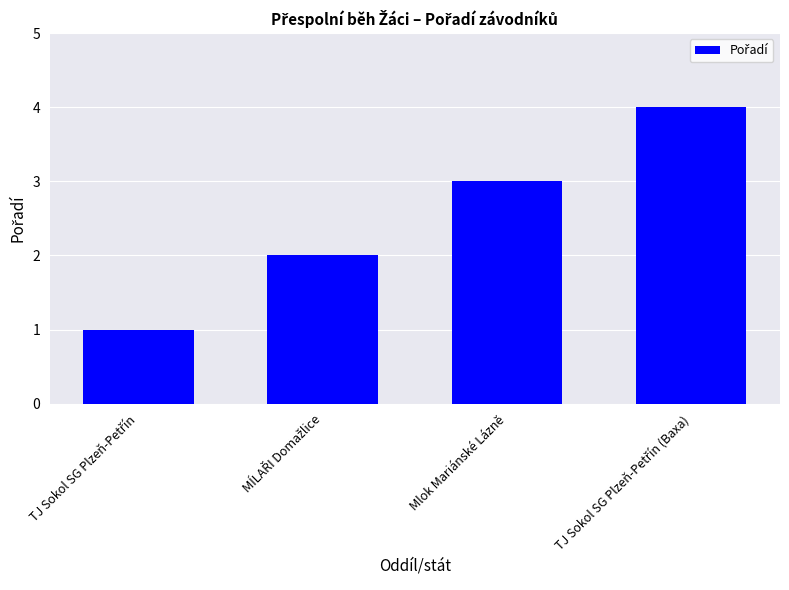

Reading right to left, list all the values displayed in this chart.

4	3	2	1